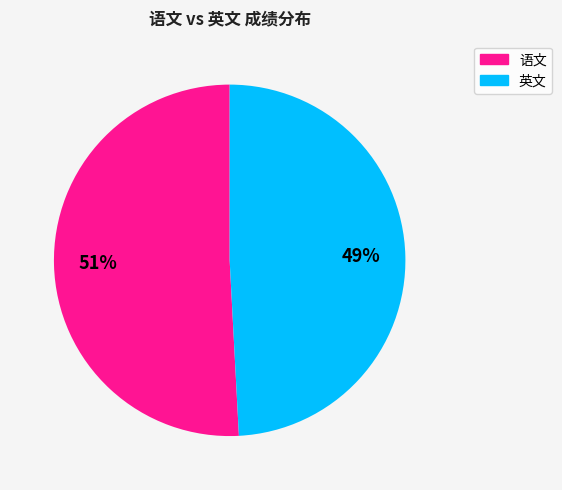

To the nearest percent, what is the average slice percentage?

50%